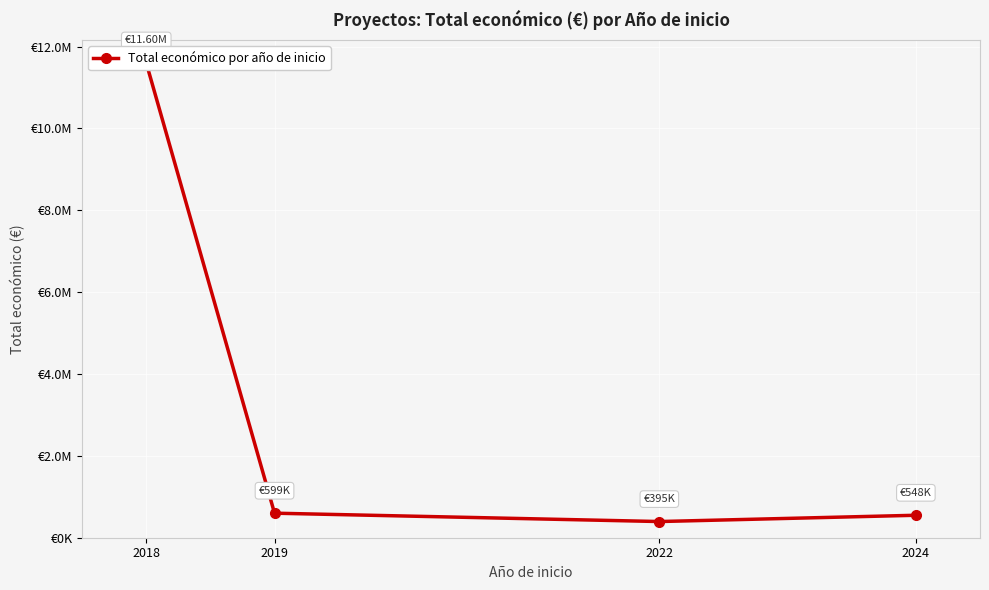

What is the difference between the maximum and minimum values?

11205308